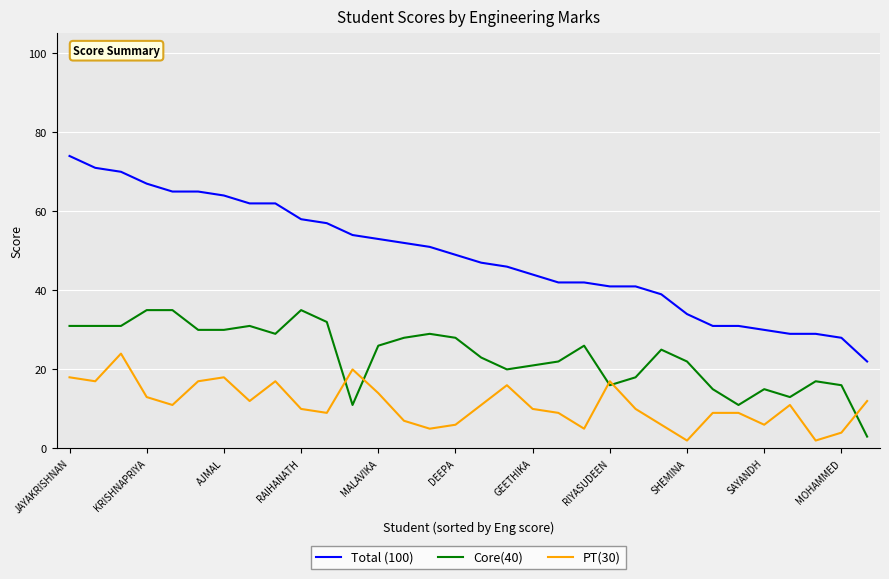

Which series has the widest spread of values?

Total (100)